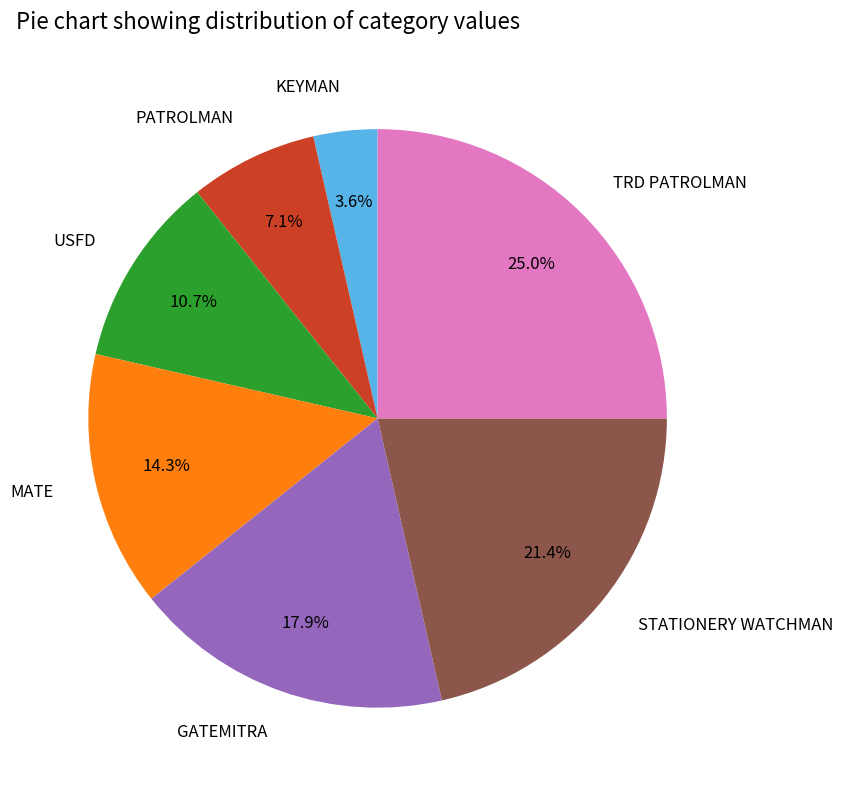

What is the ratio of the value at GATEMITRA to the value at STATIONERY WATCHMAN?

0.8